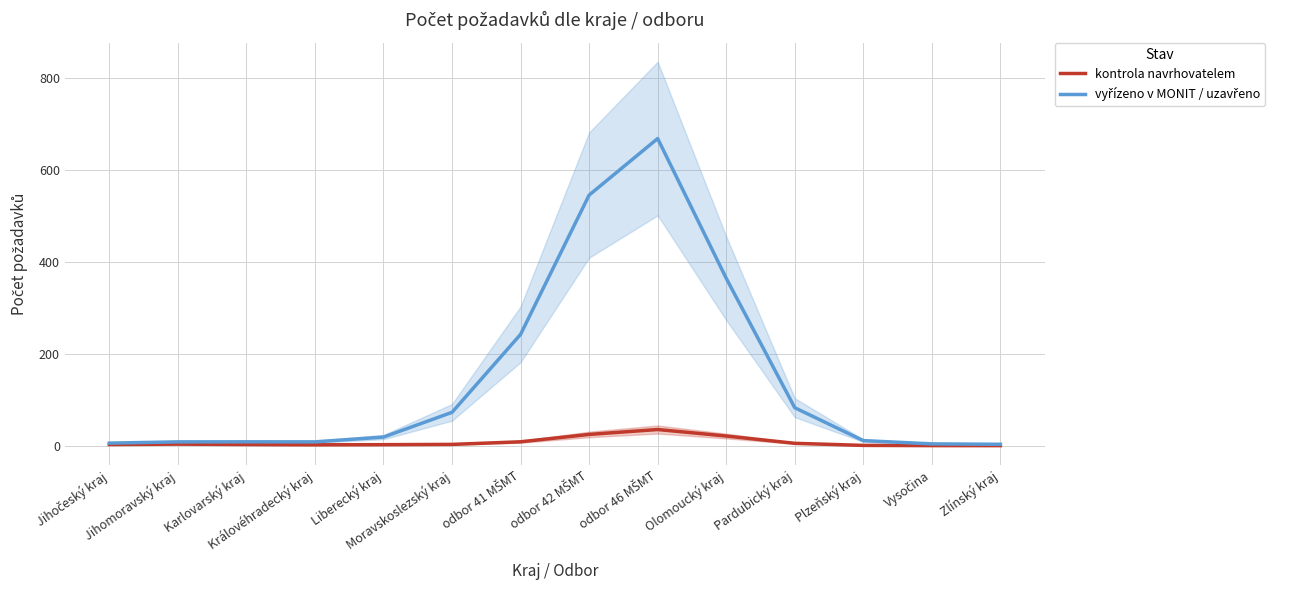

Count the number of data series in this chart.

2